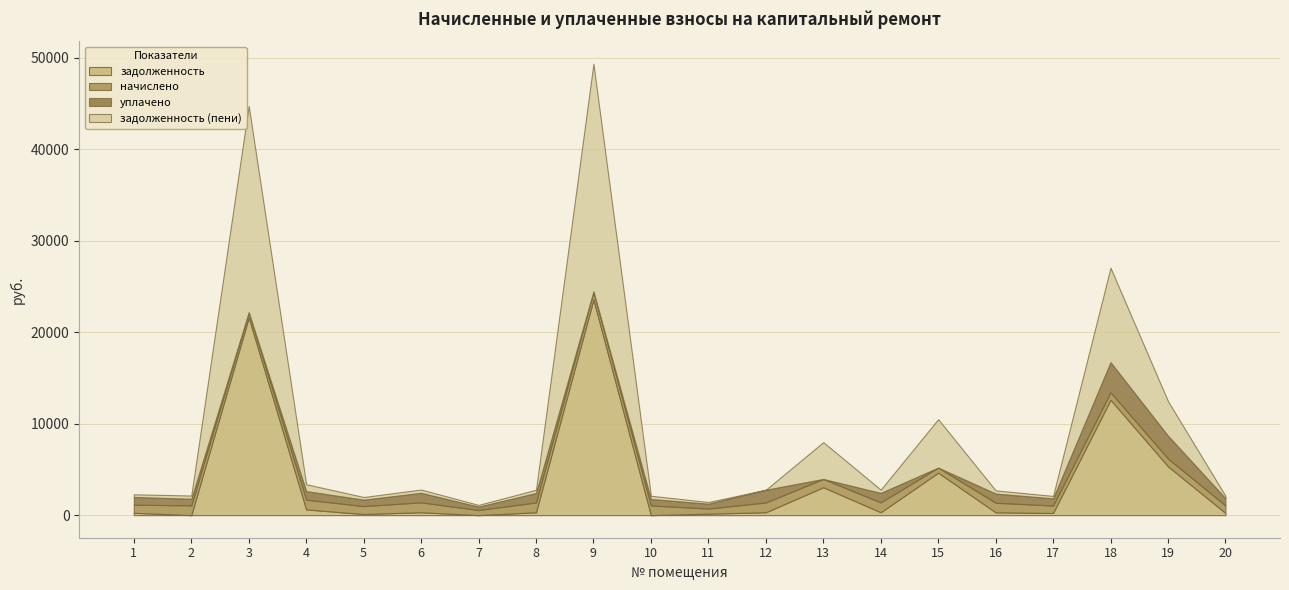

What is the sum of the уплачено values at 5 and 3?

701.5